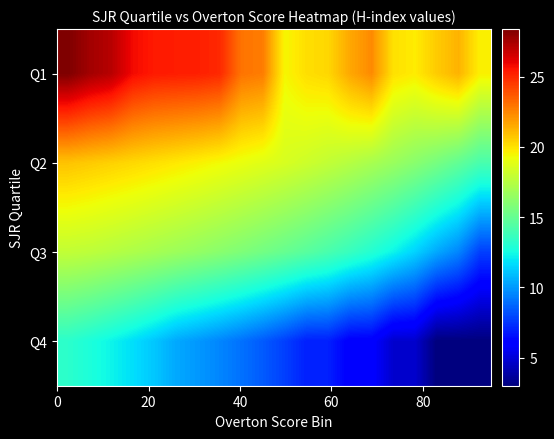

Reading right to left, transcribe all the data shown in this chart.

Q1: 19.6	21.3	20.6	19.7	20.0	22.4	21.6	20.3	20.1	19.4	22.7	23.0	25.0	25.2	25.3	25.4	25.8	27.1	27.6	28.4
Q2: 14.1	14.9	15.6	16.1	16.6	17.1	17.5	17.9	18.2	18.5	18.8	19.1	19.3	19.6	19.8	20.0	20.3	20.5	20.6	20.8
Q3: 7.8	9.5	10.4	11.5	12.3	13.0	13.6	14.1	14.6	15.1	15.4	15.8	16.1	16.4	16.7	17.0	17.2	17.5	17.7	17.9
Q4: 3.0	3.0	3.0	4.8	4.8	6.0	6.0	7.0	7.0	7.8	8.5	9.0	9.5	10.0	10.4	11.1	11.8	12.3	12.8	13.2